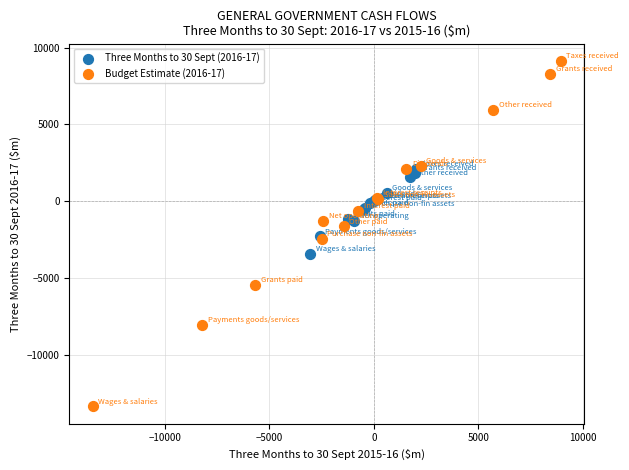

Which series has the largest Y range (max minus min)?

Budget Estimate (2016-17)